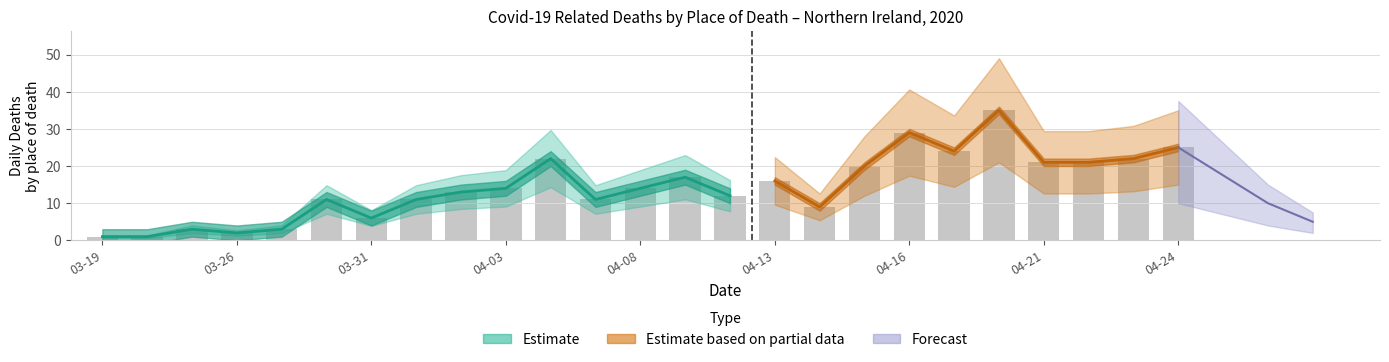

Between 19 and 14, which is larger?

19